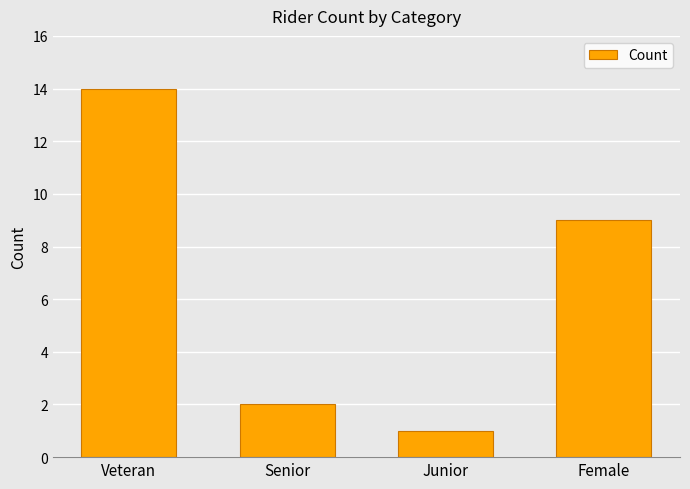

What is the difference between the second highest and second lowest values?

7